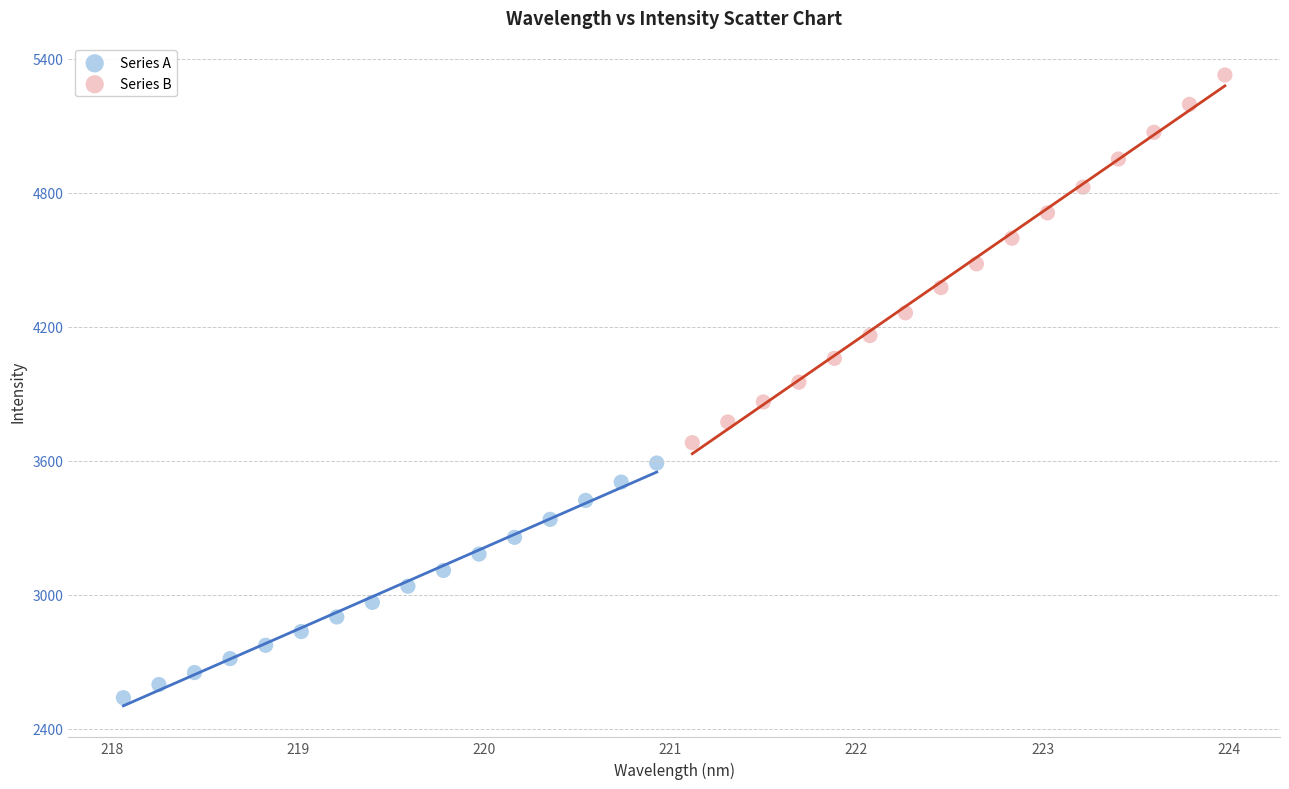

Which series reaches the minimum Y coordinate?

Series A